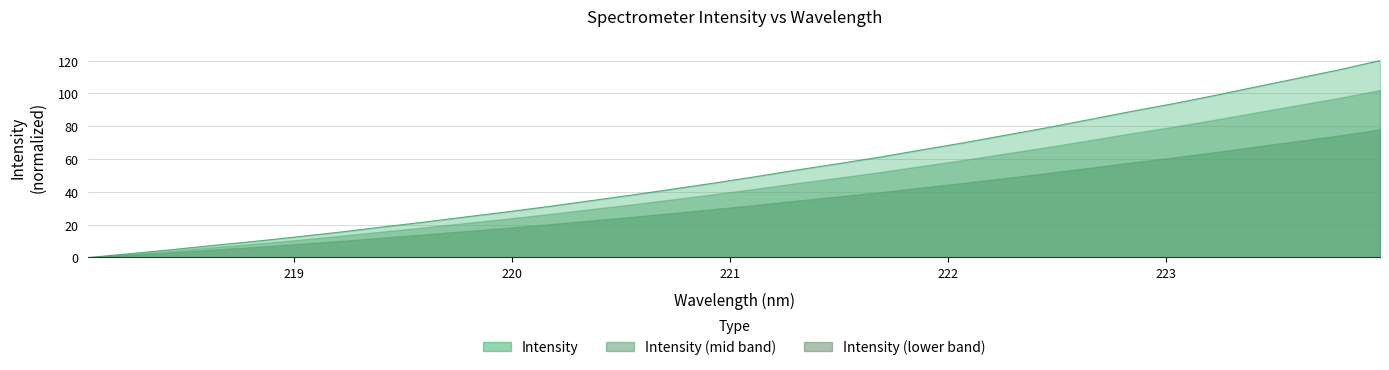

What is the label of the 4th point from the left?

218.6332